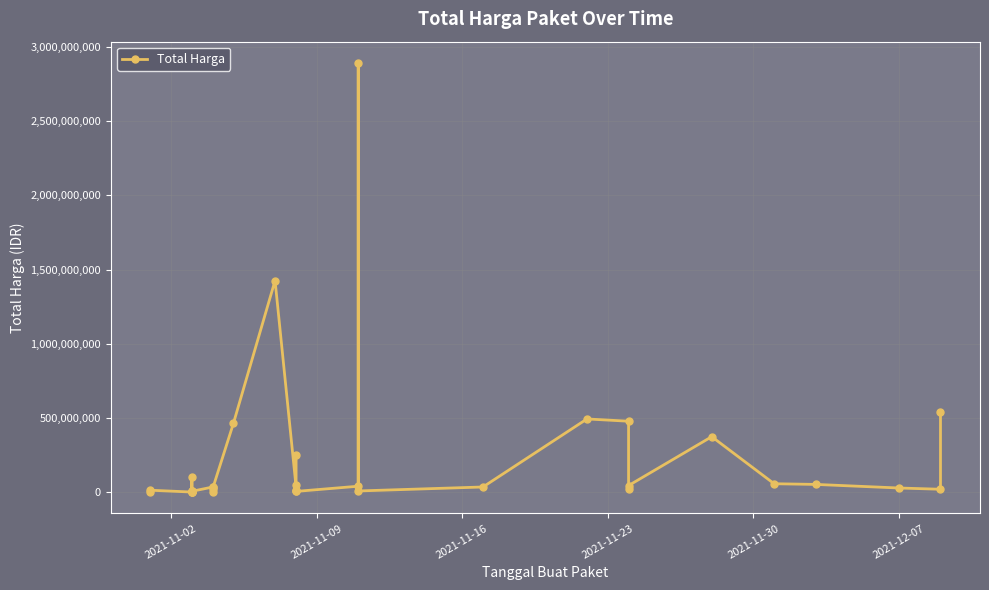

Reading left to right, list all the values displayed in this chart.

333600	12453900	78000	98772570	2772000	265000	4672200	182000	8742500	5129000	34000000	32441200	577875	23653000	464002100	1425867900	49730040	9180000	15513960	250350000	4350000	39440000	2892122000	7401240	34292000	493000000	477600000	19175000	43859200	373404000	56152800	51601000	27412000	18900000	541071000